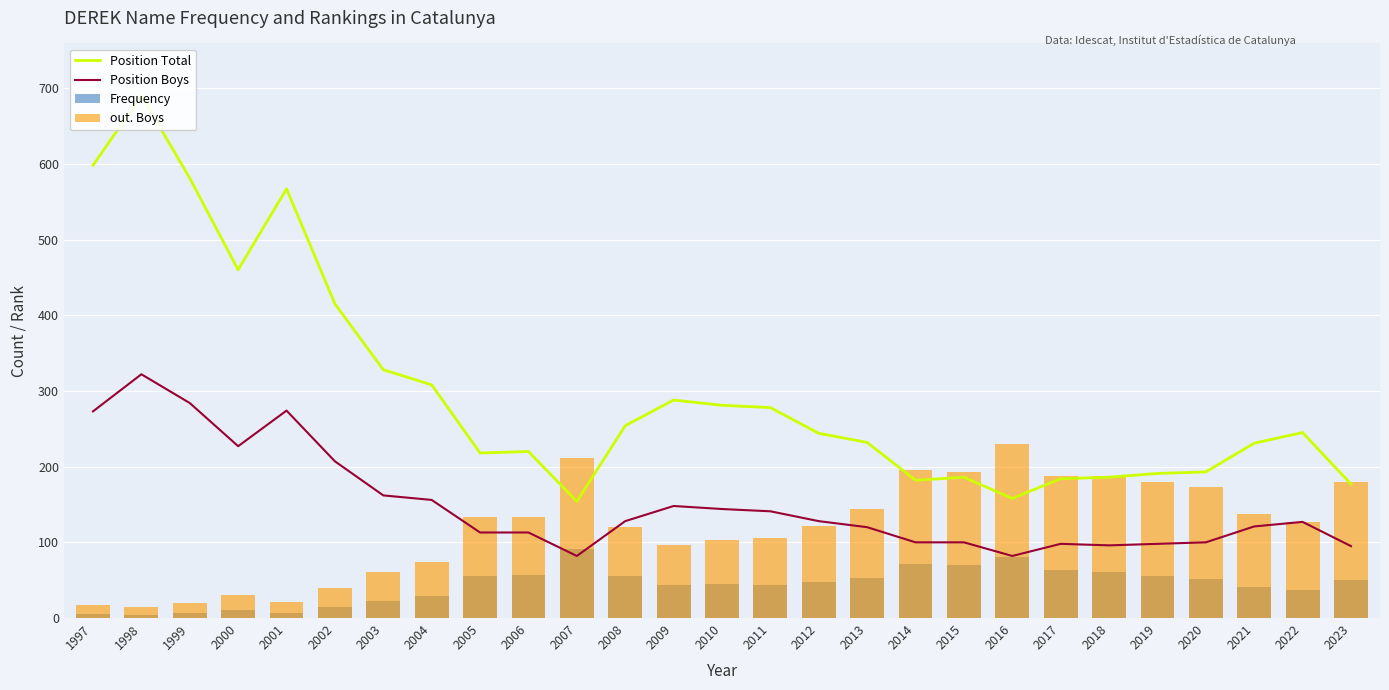

Does the chart contain any negative values?

No